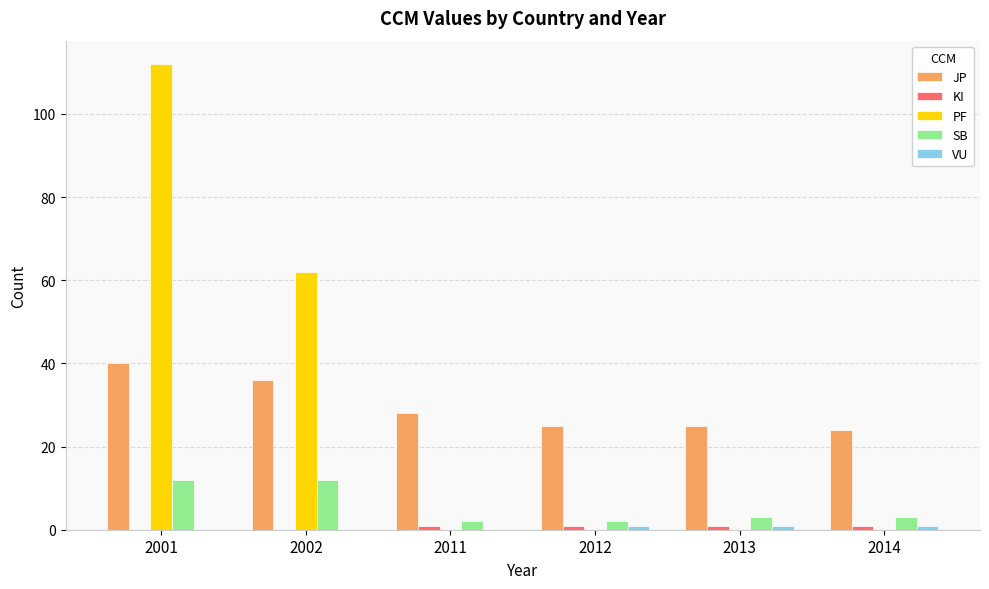

The SB series shows 3 at 2014. True or false?

True